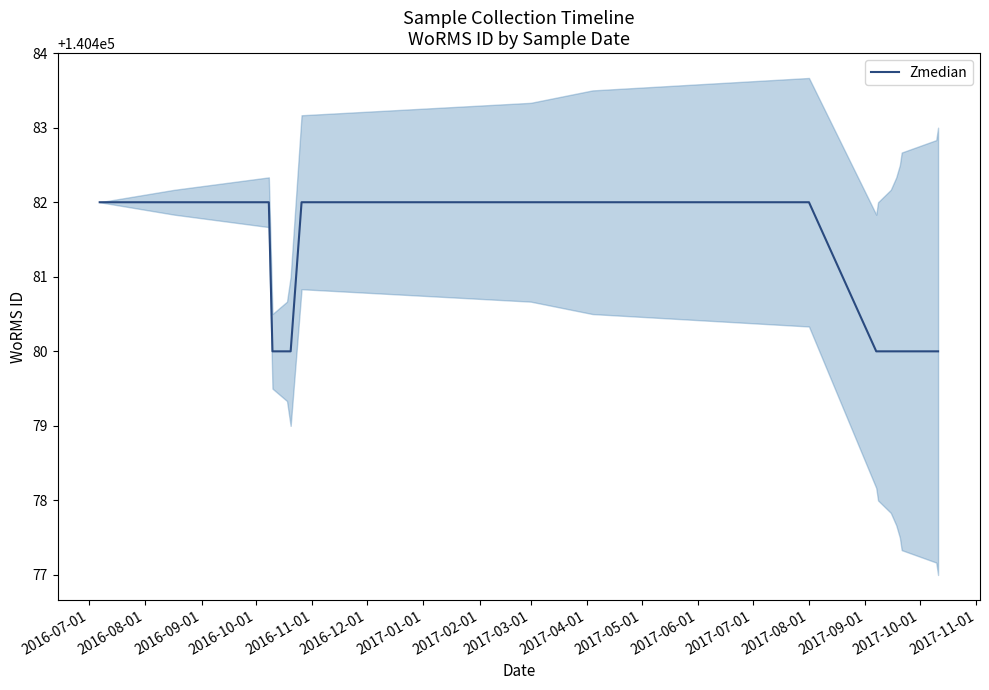

The Zmedian series shows 248341 at 2017-03-01. True or false?

False